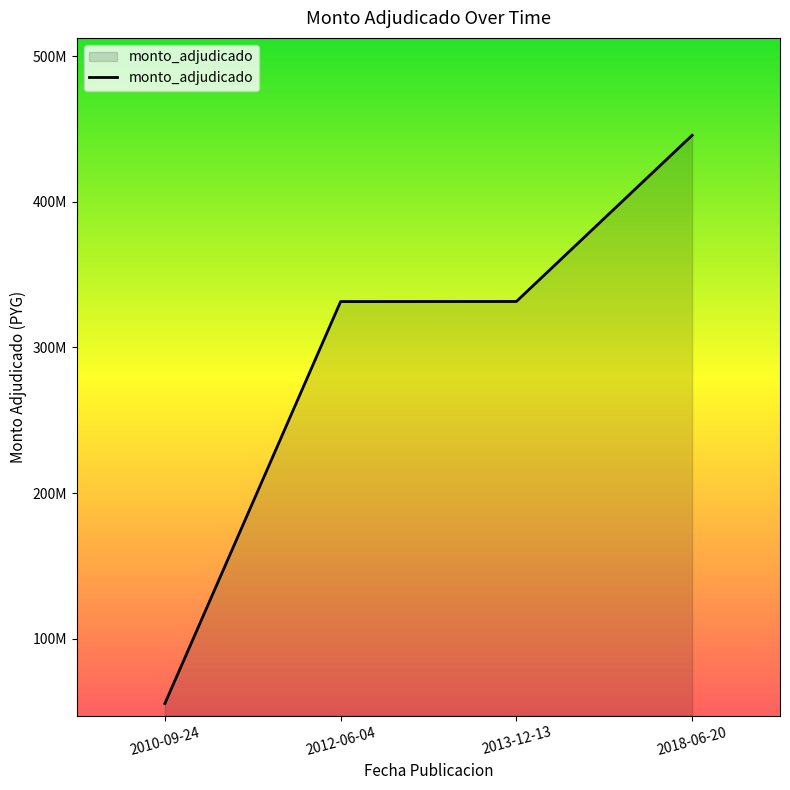

Reading left to right, transcribe all the data shown in this chart.

2010-09-24=55620000	2012-06-04=331495000	2013-12-13=331546000	2018-06-20=445600000